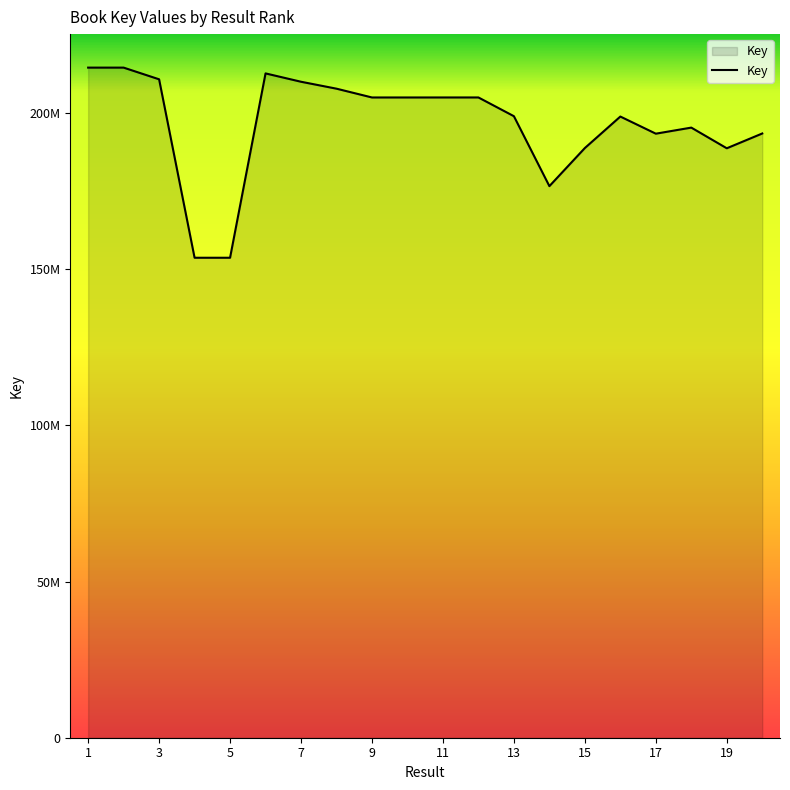

Does the chart display data point markers on the line(s)?

No